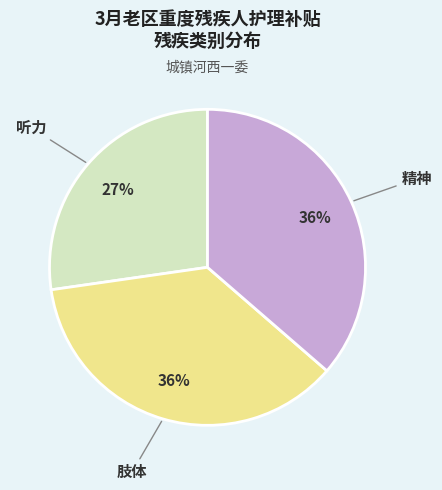

To the nearest percent, what portion does 精神 represent?

36%